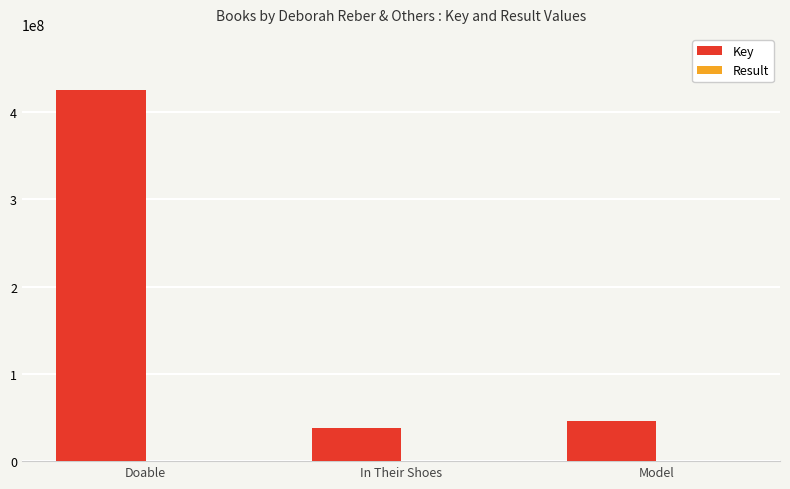

At which label does Key reach its peak?

Doable